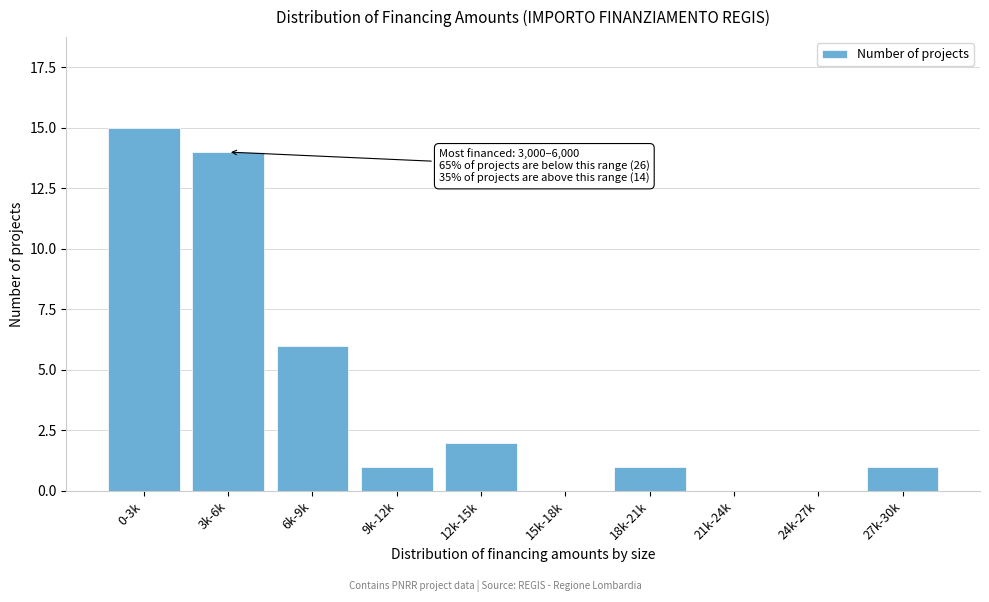

Reading left to right, what are all the values shown in this chart?

0-3k=15	3k-6k=14	6k-9k=6	9k-12k=1	12k-15k=2	15k-18k=0	18k-21k=1	21k-24k=0	24k-27k=0	27k-30k=1